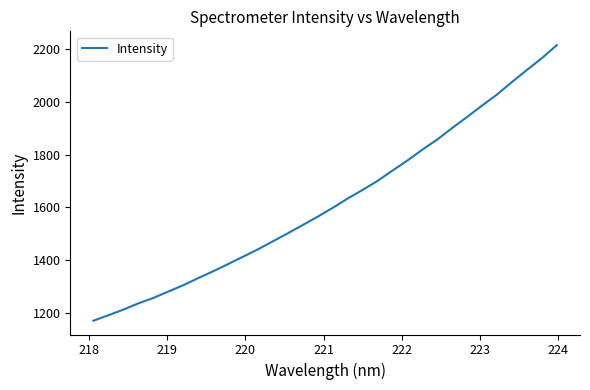

What is the smallest value displayed?

1170.7